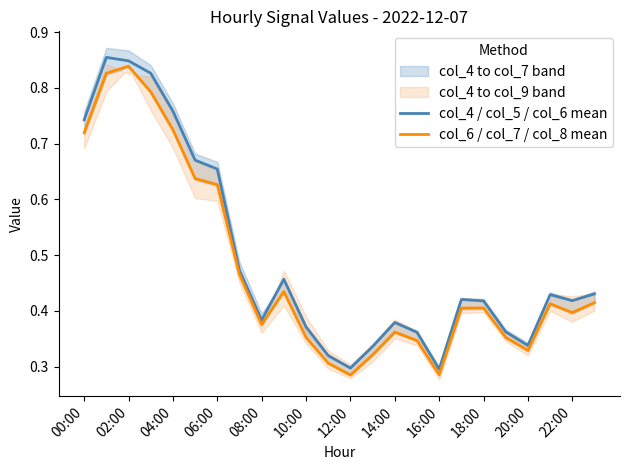

The col_4 / col_5 / col_6 mean series shows 0.3 at 12:00. True or false?

True